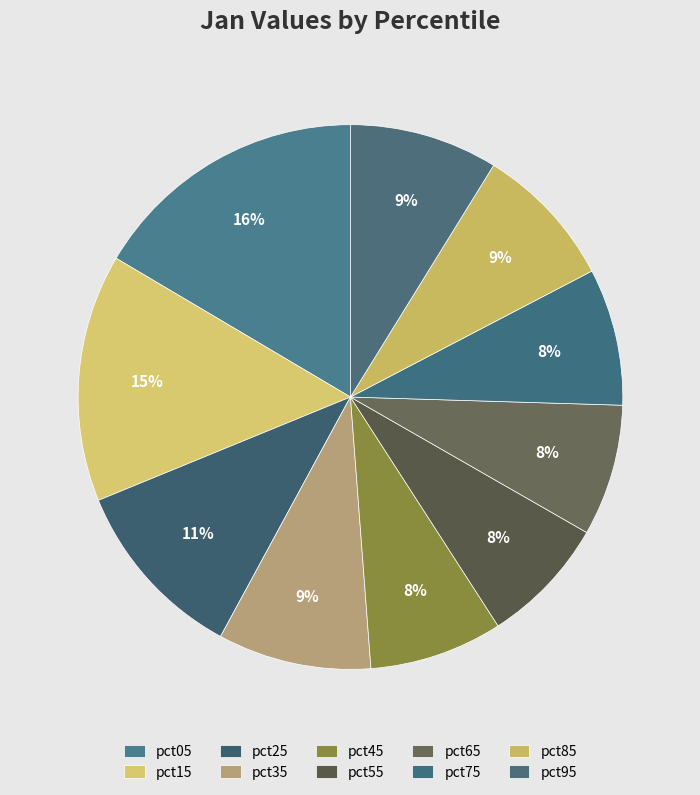

How many segments does this pie chart have?

10